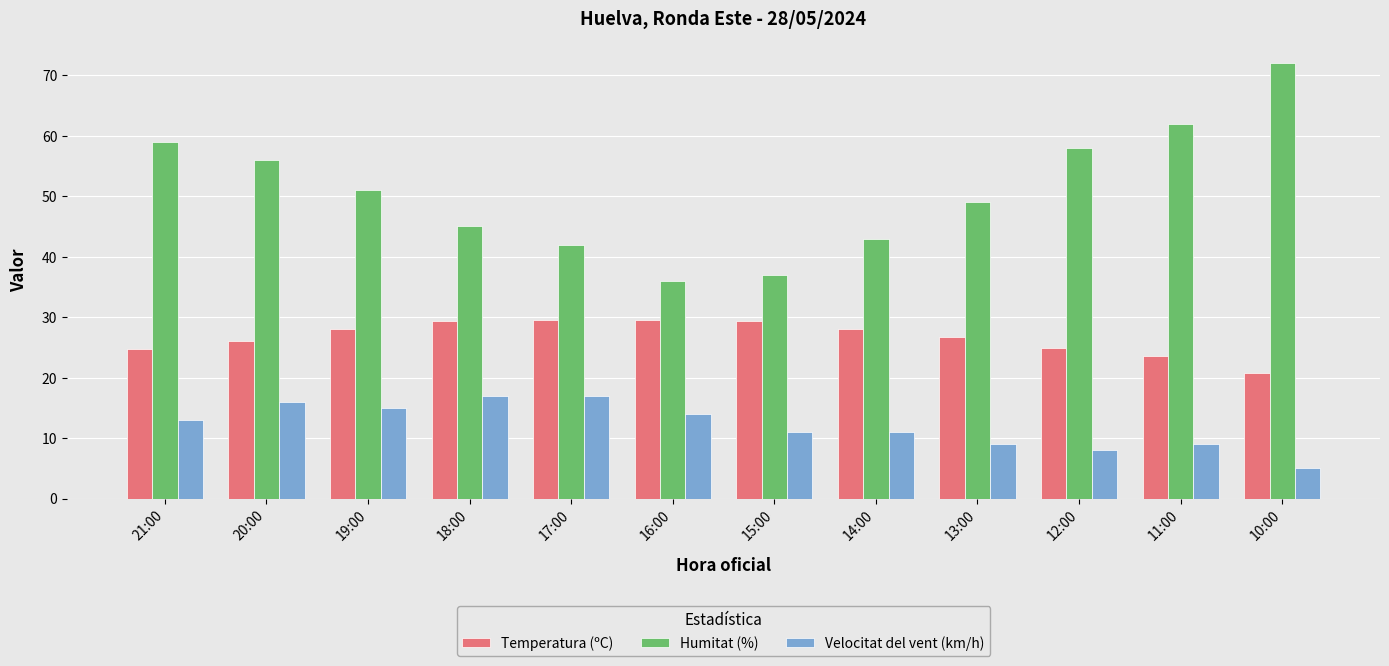

Which series has the largest total across all categories?

Humitat (%)